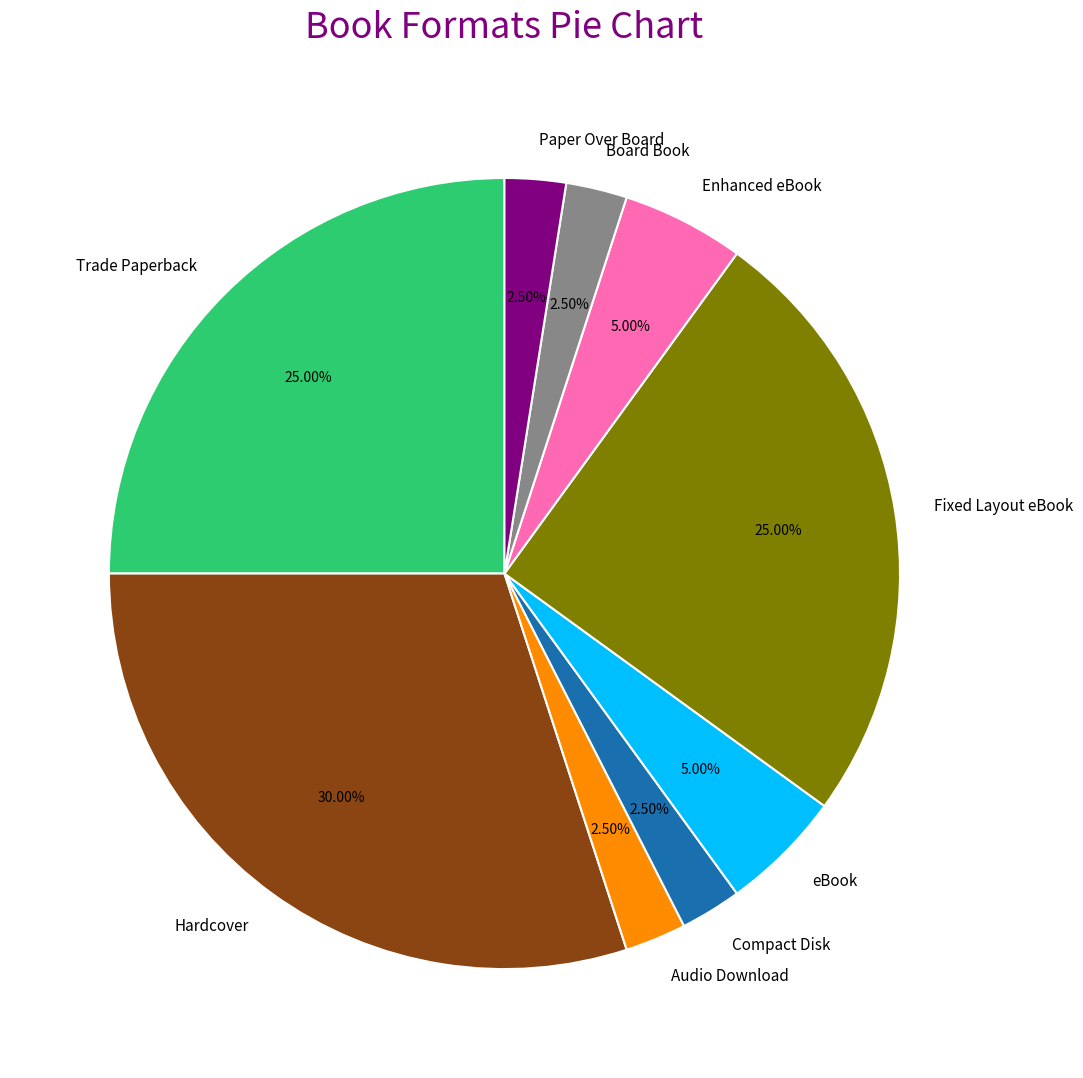

Which category has the biggest portion of the pie?

Hardcover